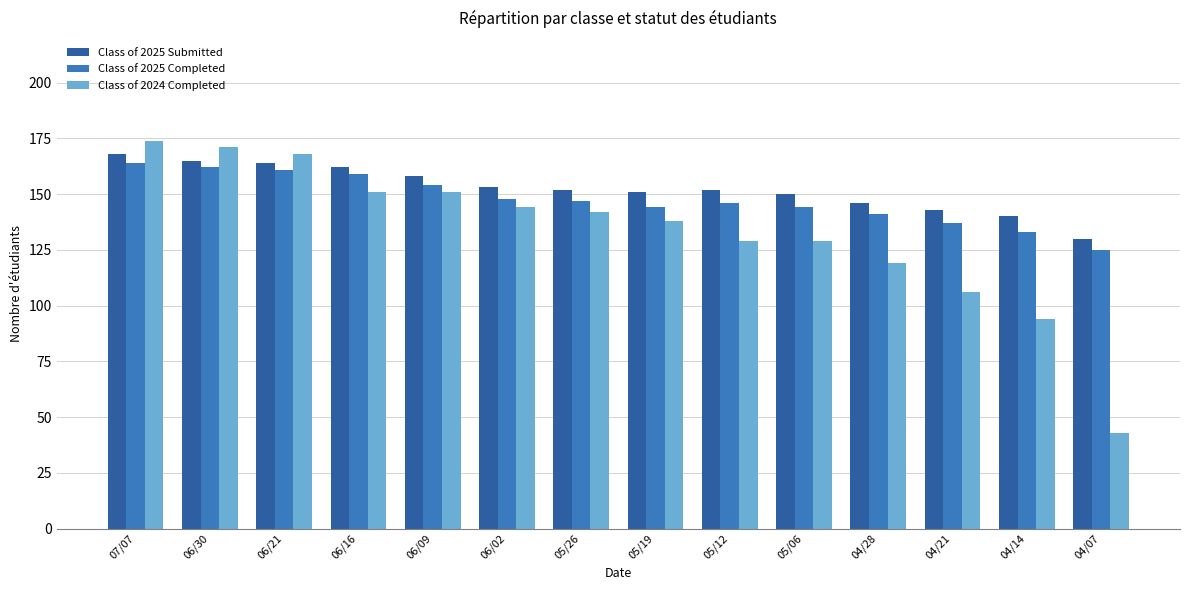

What is the difference between the maximum and minimum values in the Class of 2025 Completed series?

39